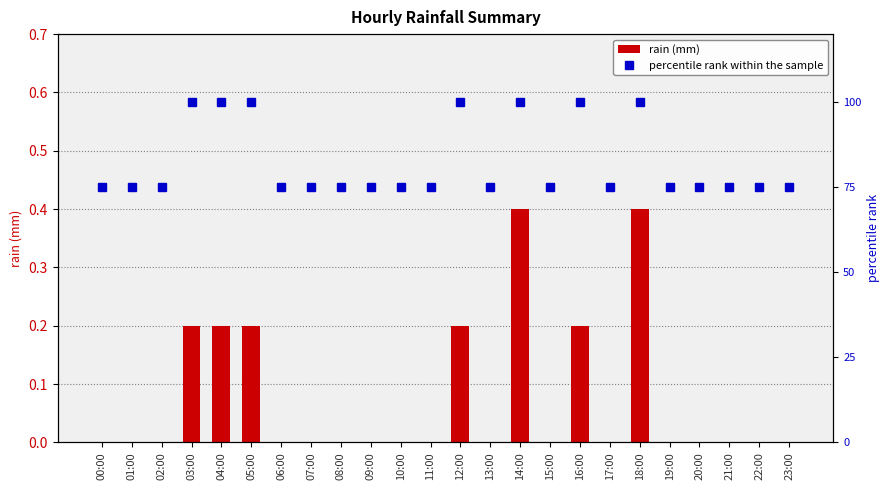

Rank the series by their maximum value, from lowest to highest.

rain (mm), percentile rank within the sample